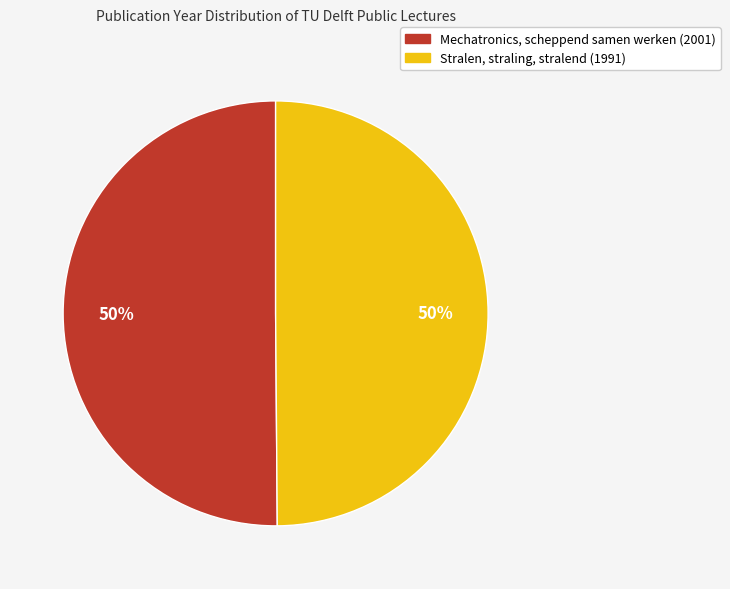

How many segments does this pie chart have?

2